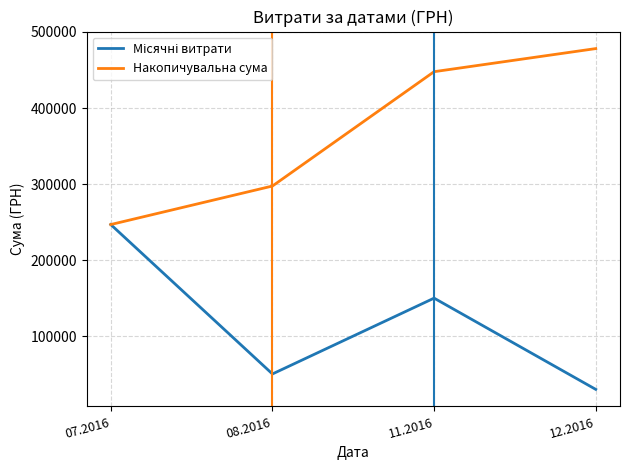

True or false: Накопичувальна сума has more than 2 points higher than both neighbors.

False